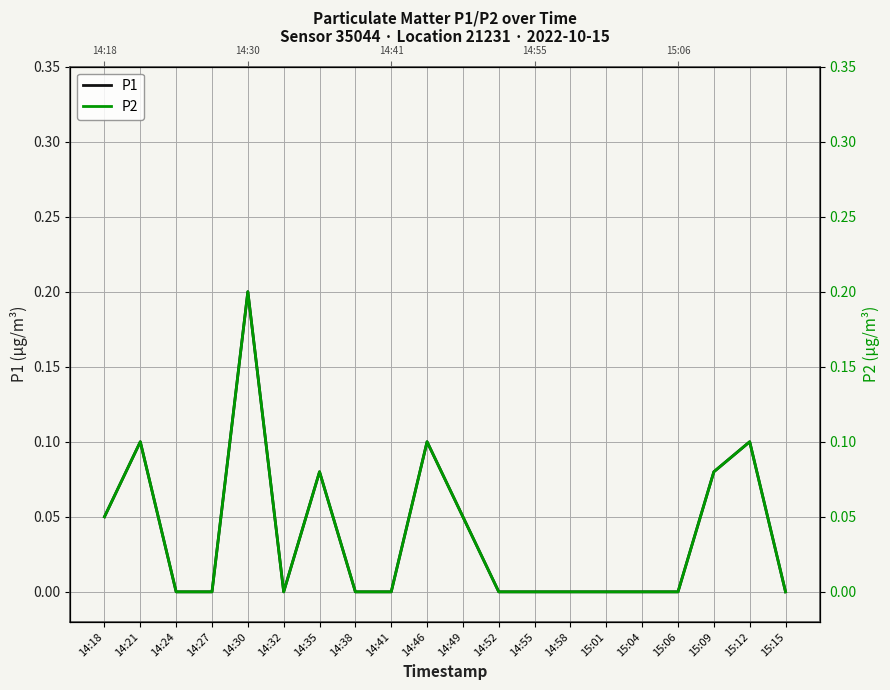

At which category does P1 reach its first local peak?

14:21